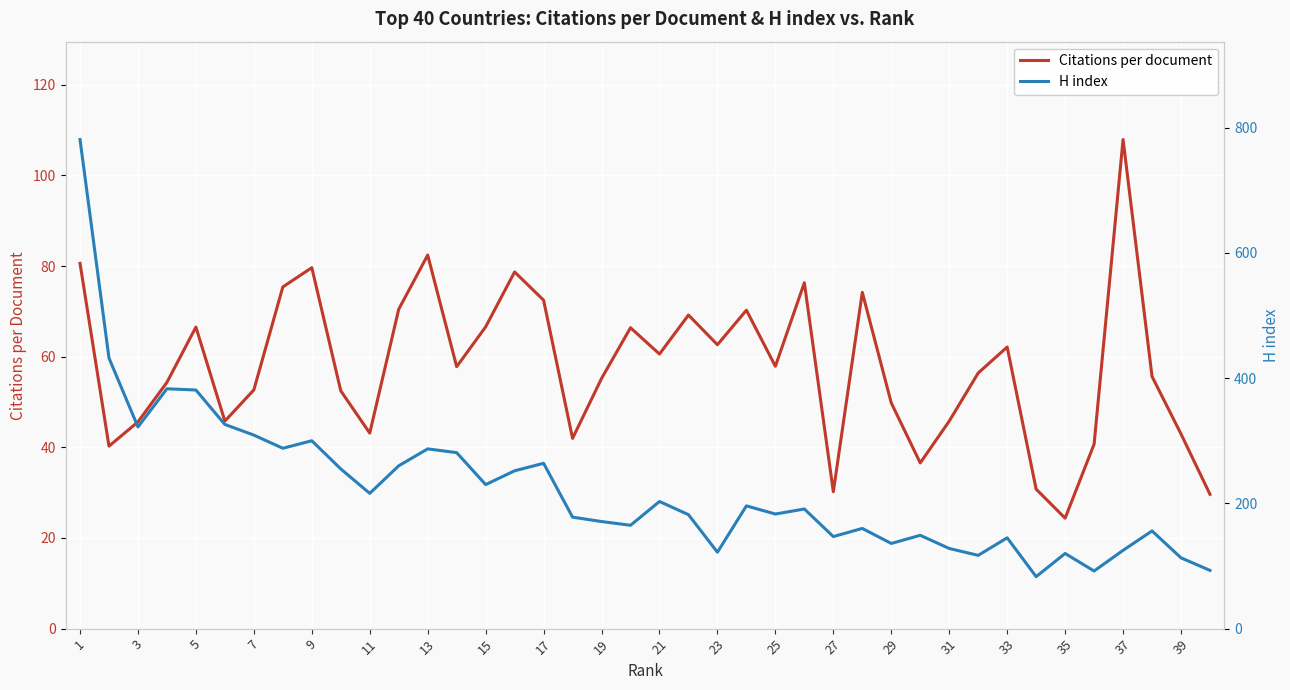

Is it true that Citations per document equals 28.4 at 21?

False